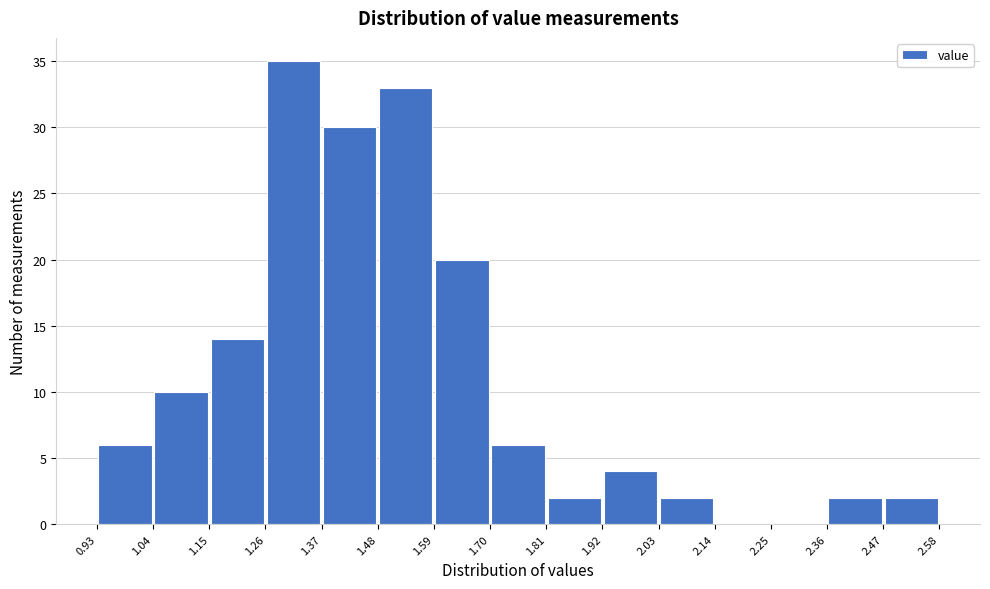

What is the height of the bar covering 1.04 to 1.15 on the x-axis? The values are not printed on the chart, so give them approximately, as read against the axis.

10